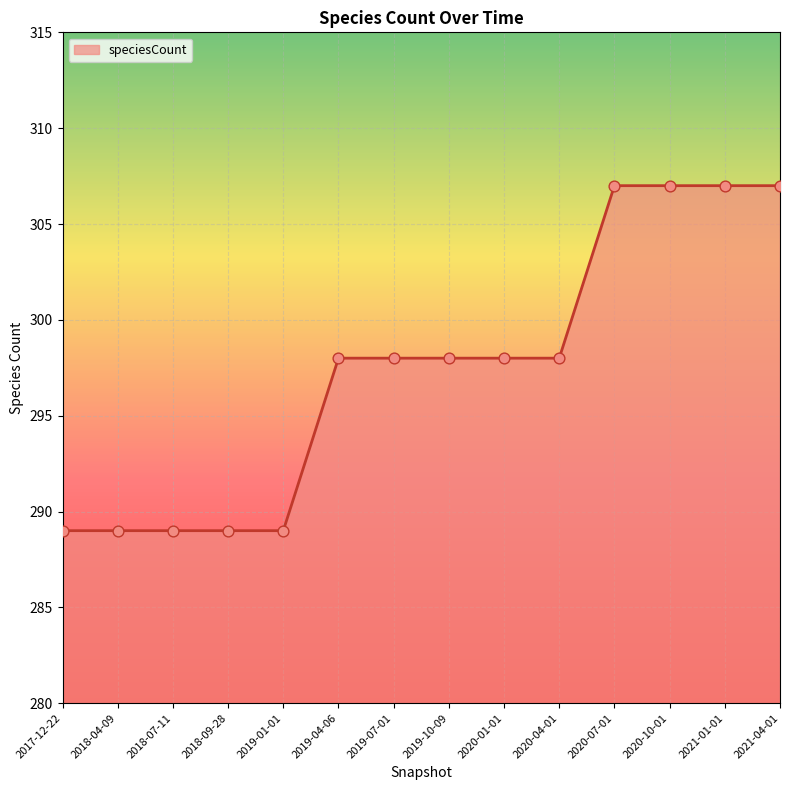

Approximately how many times larger is the value at 2021-01-01 compared to 2019-04-06?

1.0